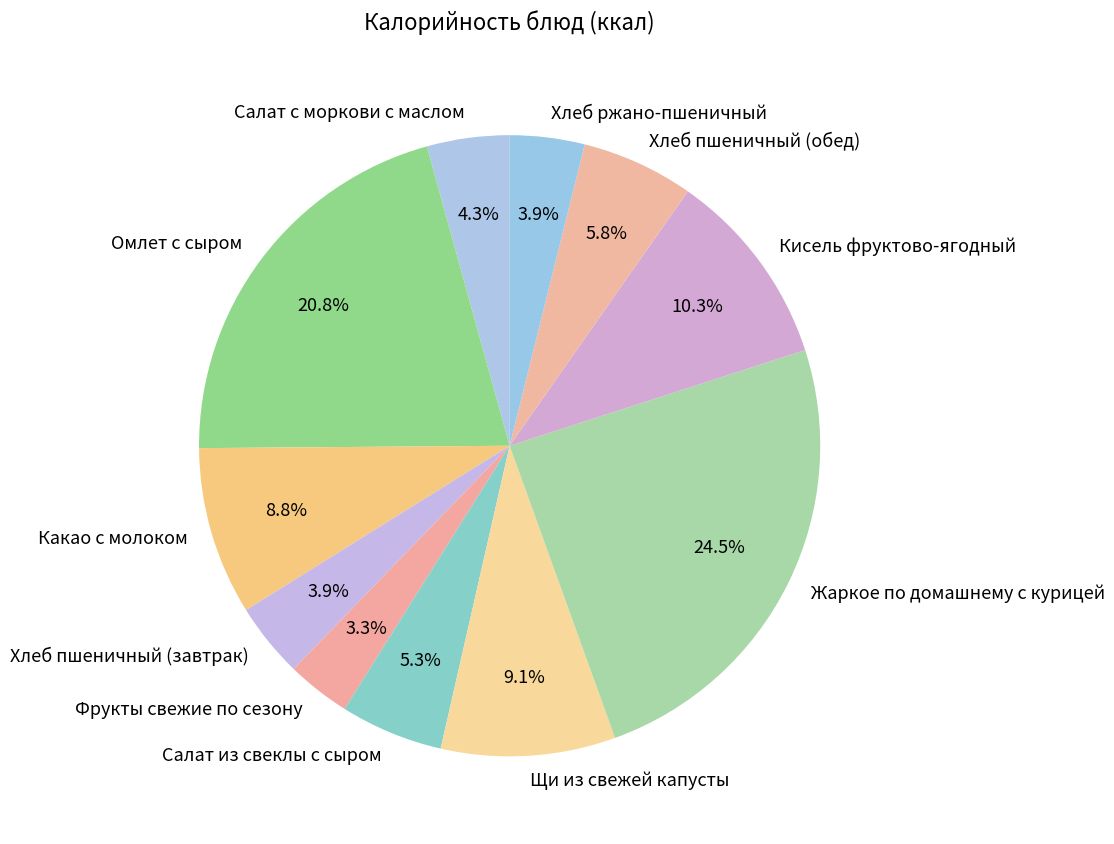

Count the number of slices in the pie.

11